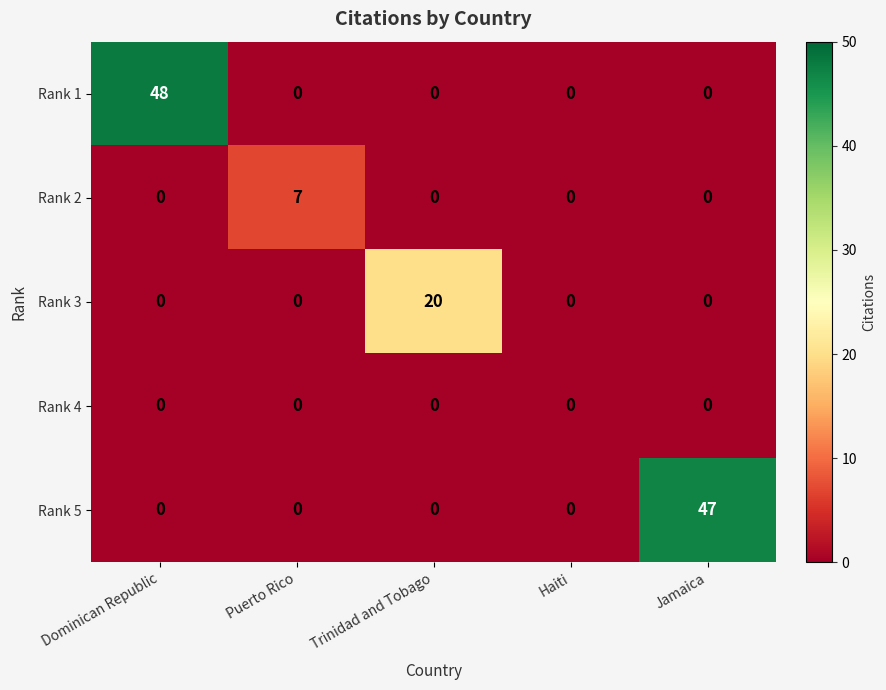

How many distinct data groups are displayed?

5